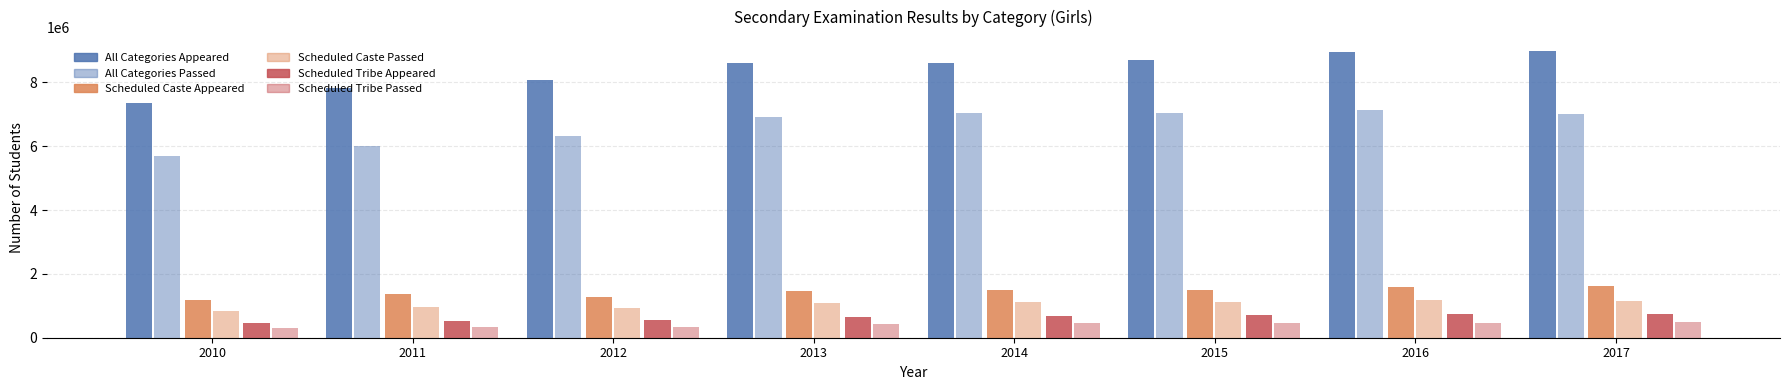

Which series has the largest total across all categories?

All Categories Appeared